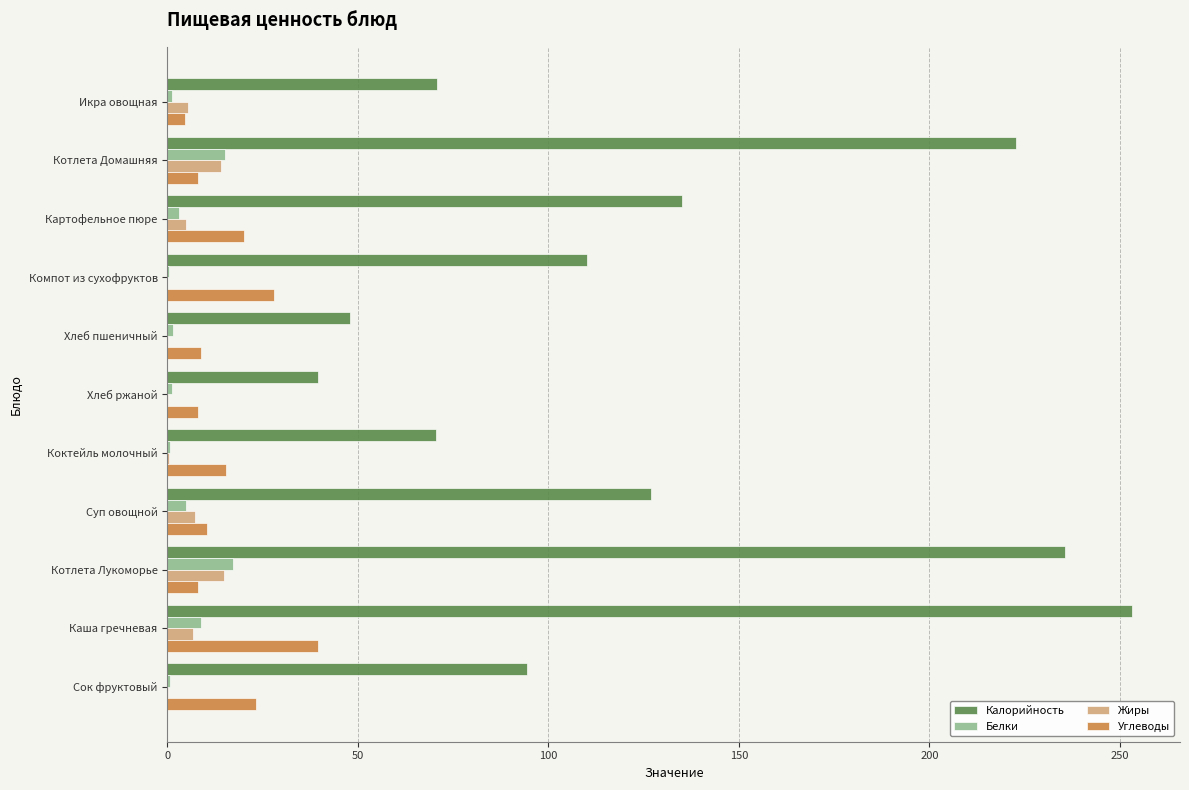

Is it true that Калорийность equals 126.8 at Суп овощной?

True